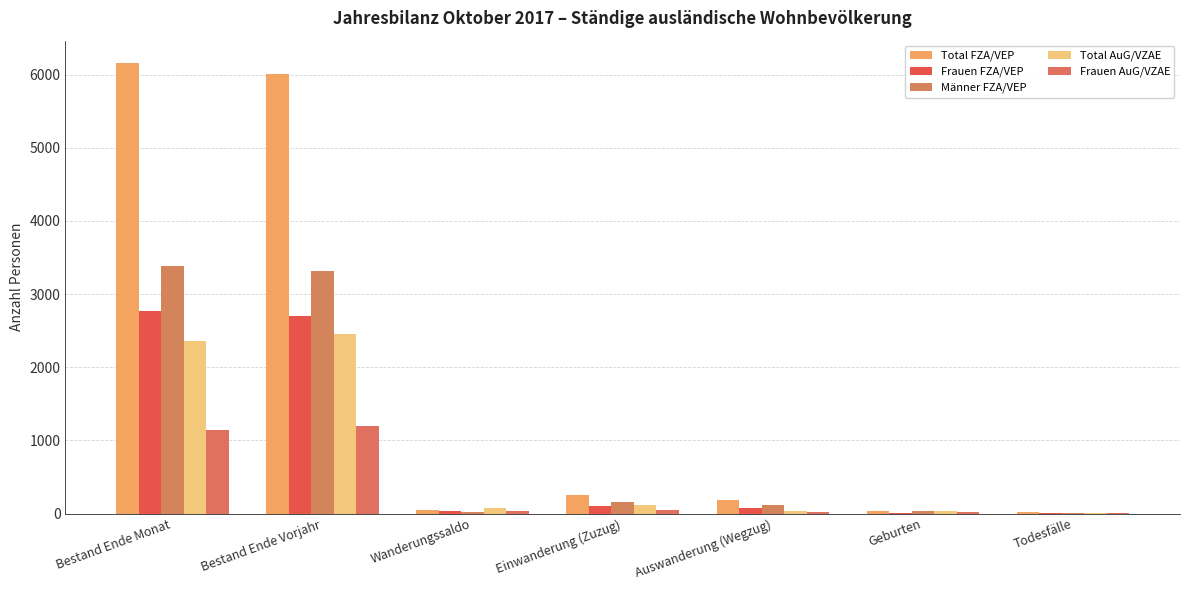

True or false: Total AuG/VZAE has a value of 80 at Wanderungssaldo.

True